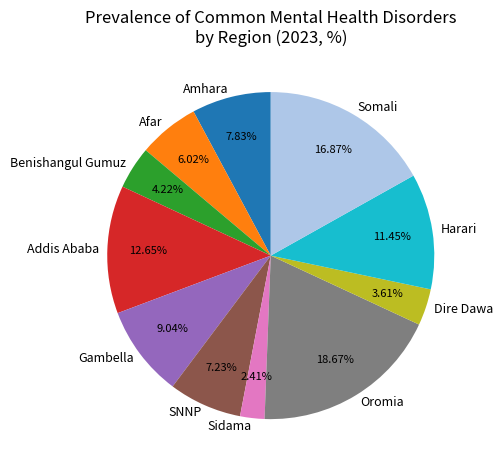

What percentage is the SNNP slice, to the nearest percent?

7%